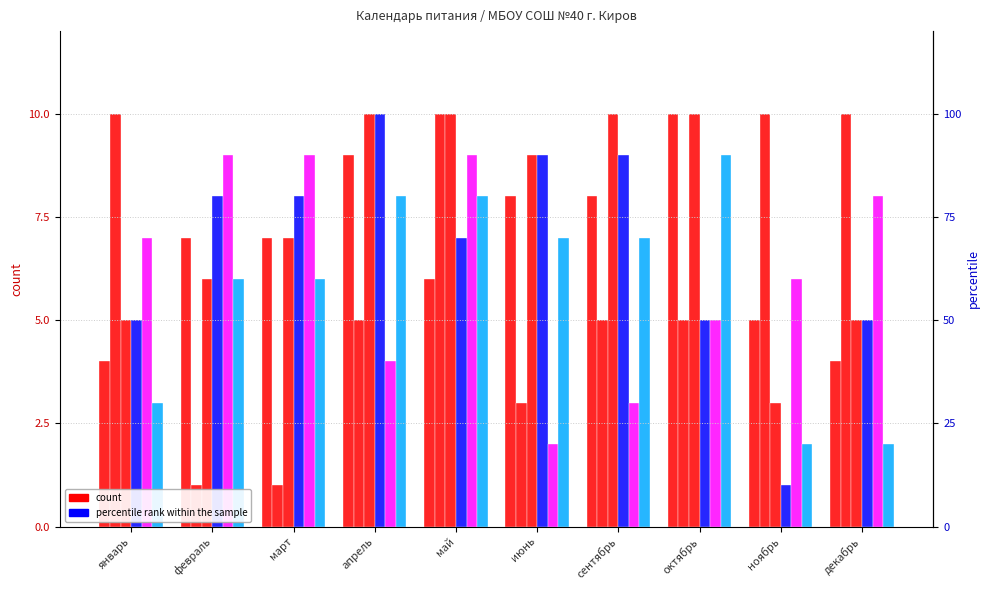

What is the label of the 5th bar from the right?

июнь